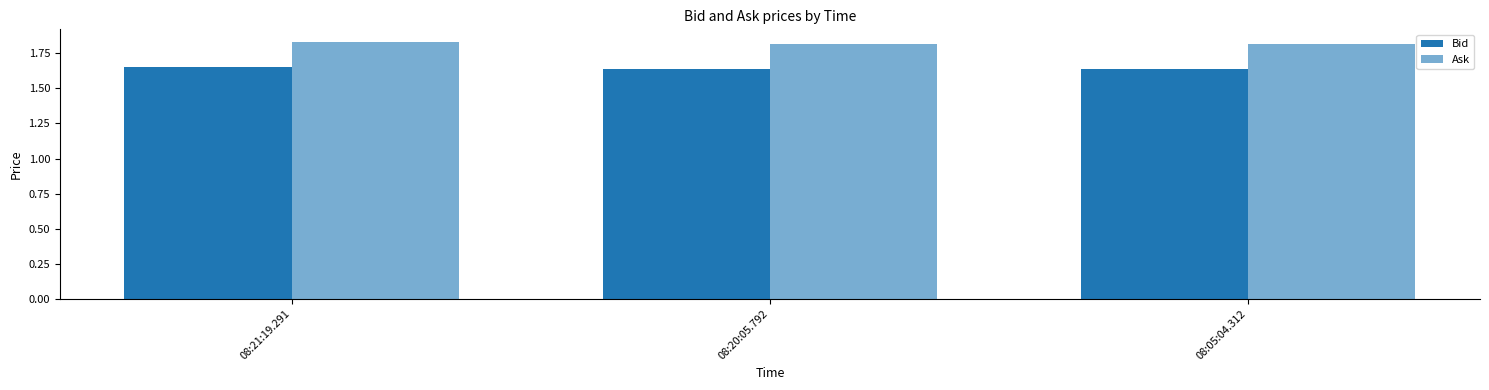

Rank the series by their maximum value, from lowest to highest.

Bid, Ask